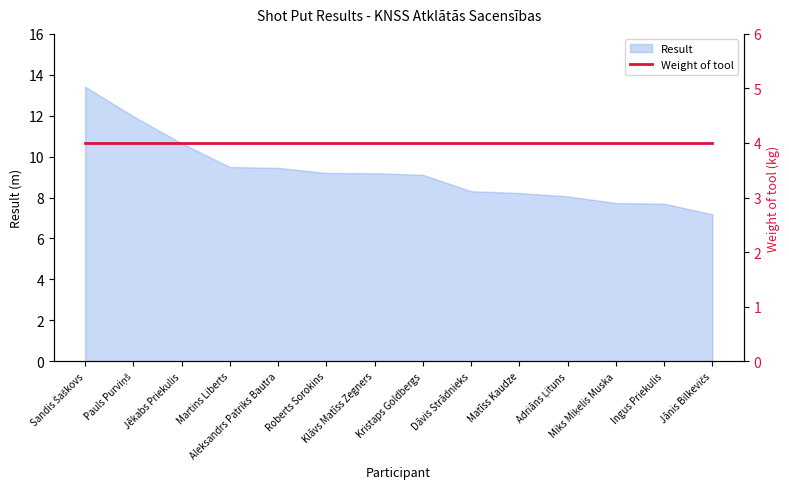

Between Miks Miķelis Muska and Dāvis Strādnieks, which is larger?

Dāvis Strādnieks